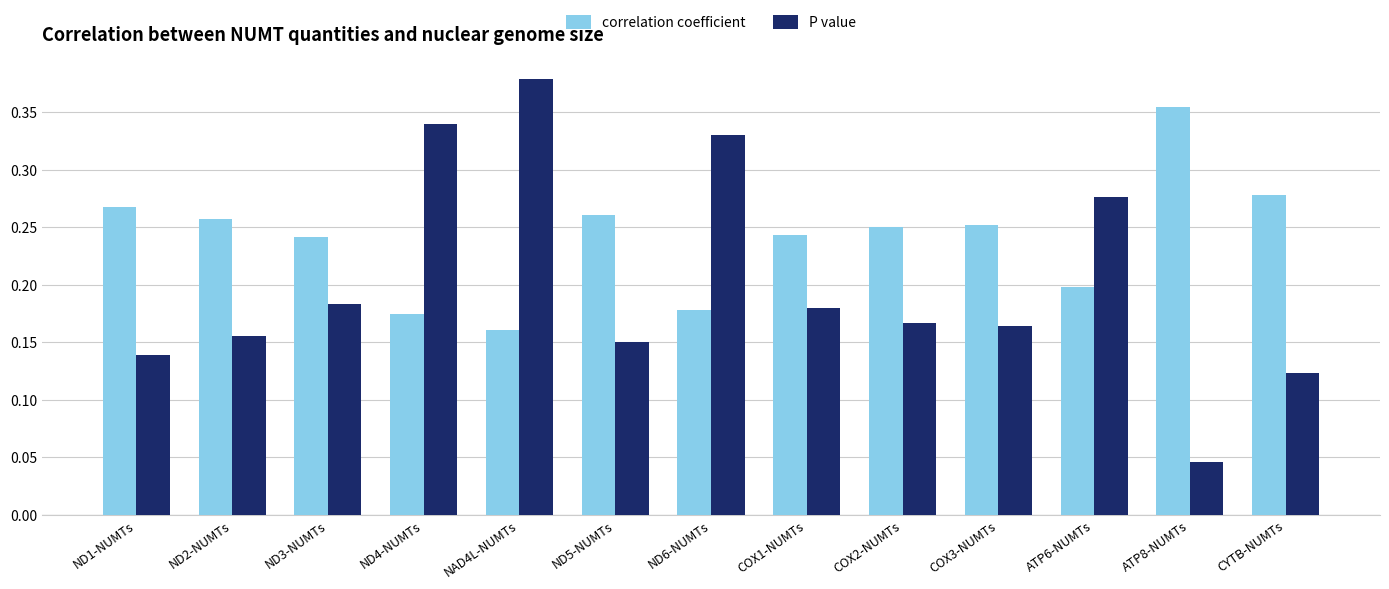

Count the correlation coefficient values in the range 0 to 1.

13